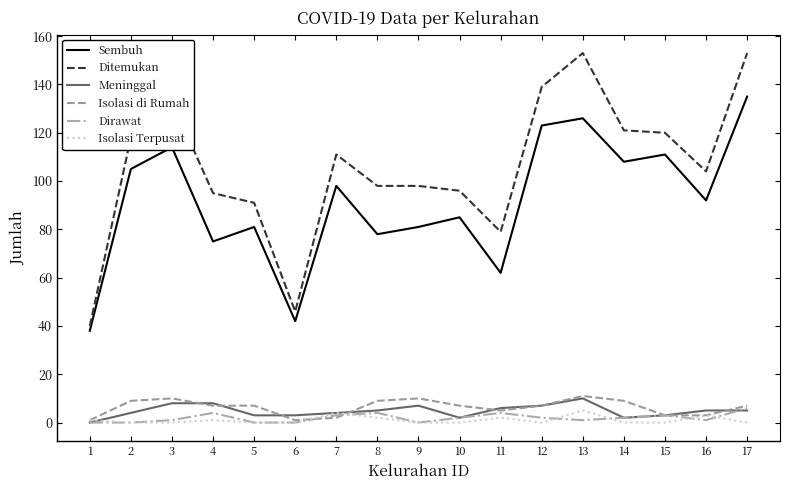

Is it true that Sembuh equals 84 at 11?

False